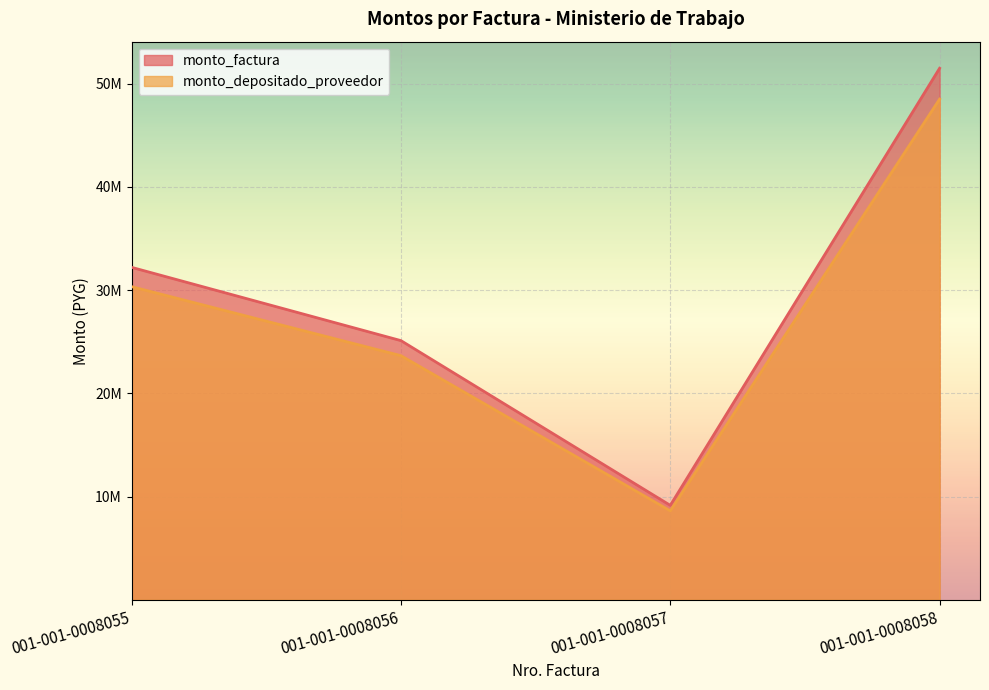

Where does the monto_factura series first go above 32200100?

001-001-0008058